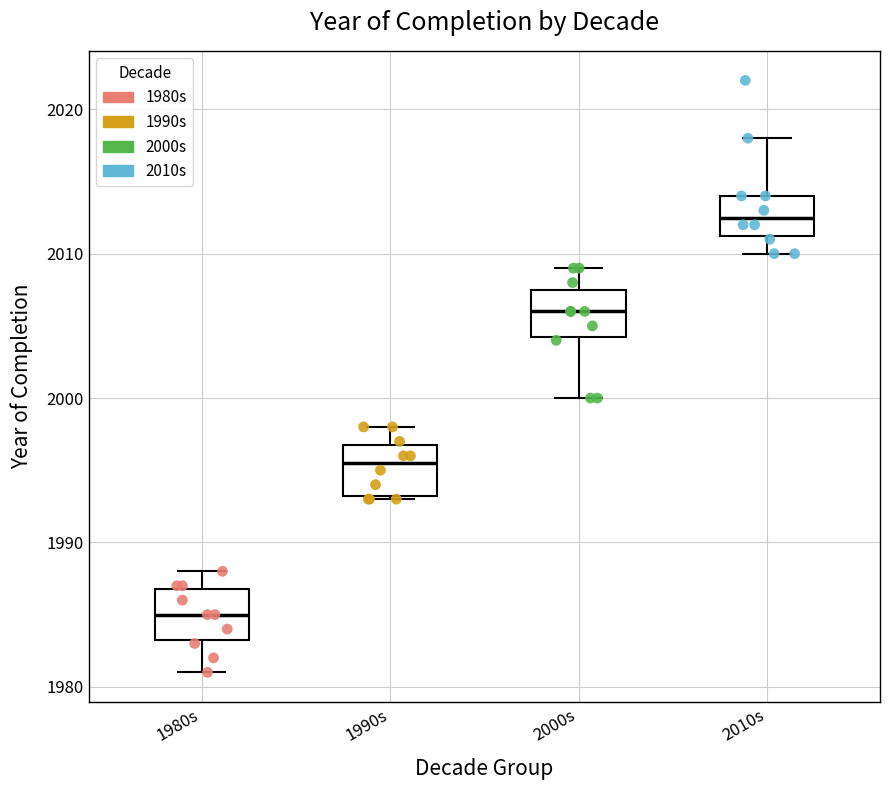

Which box has the highest median line?

2010s